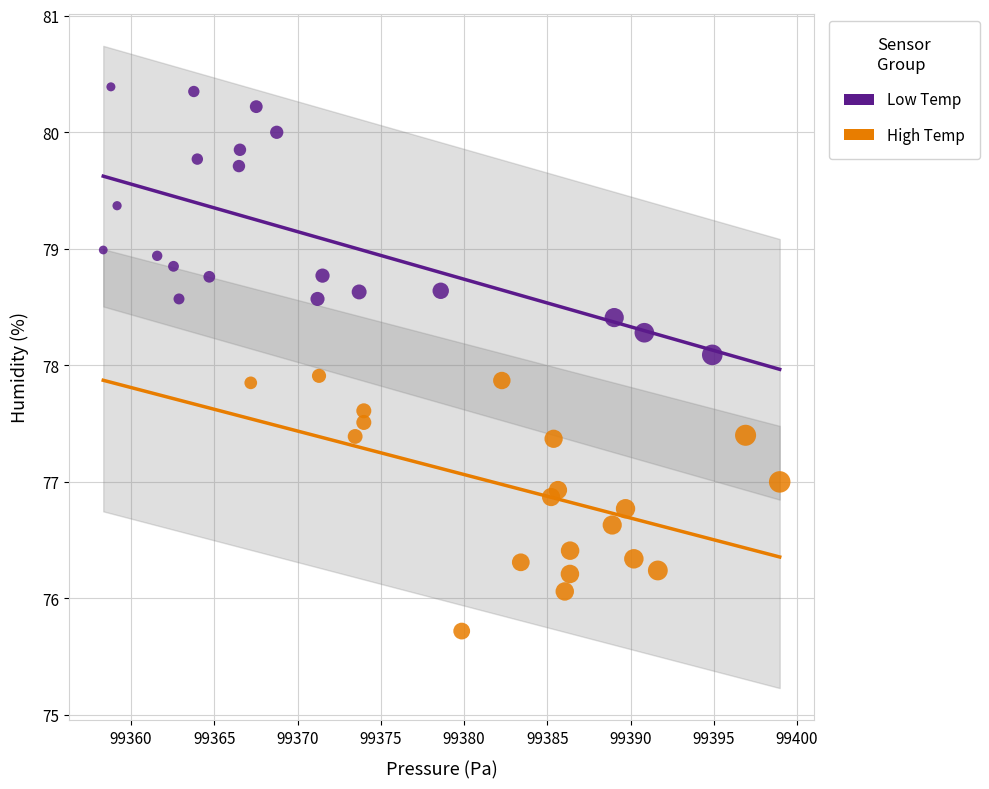

Which series has the largest Y range (max minus min)?

Low Temp